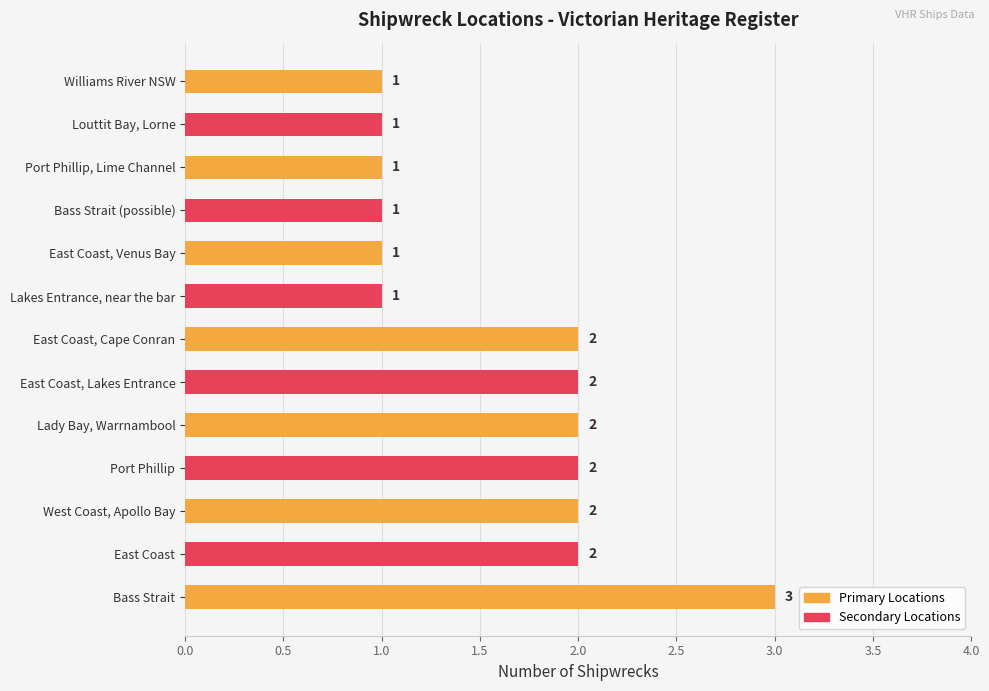

What is the sum of all values?

21